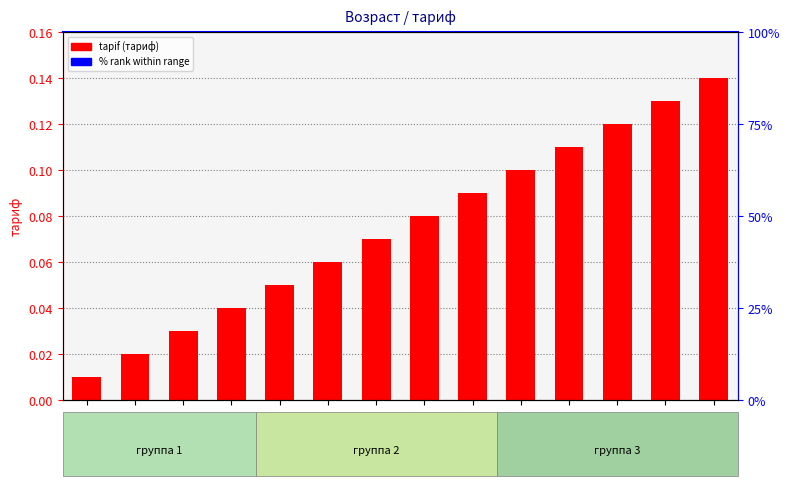

Reading left to right, list all the values displayed in this chart.

0.0	0.0	0.0	0.0	0.1	0.1	0.1	0.1	0.1	0.1	0.1	0.1	0.1	0.1